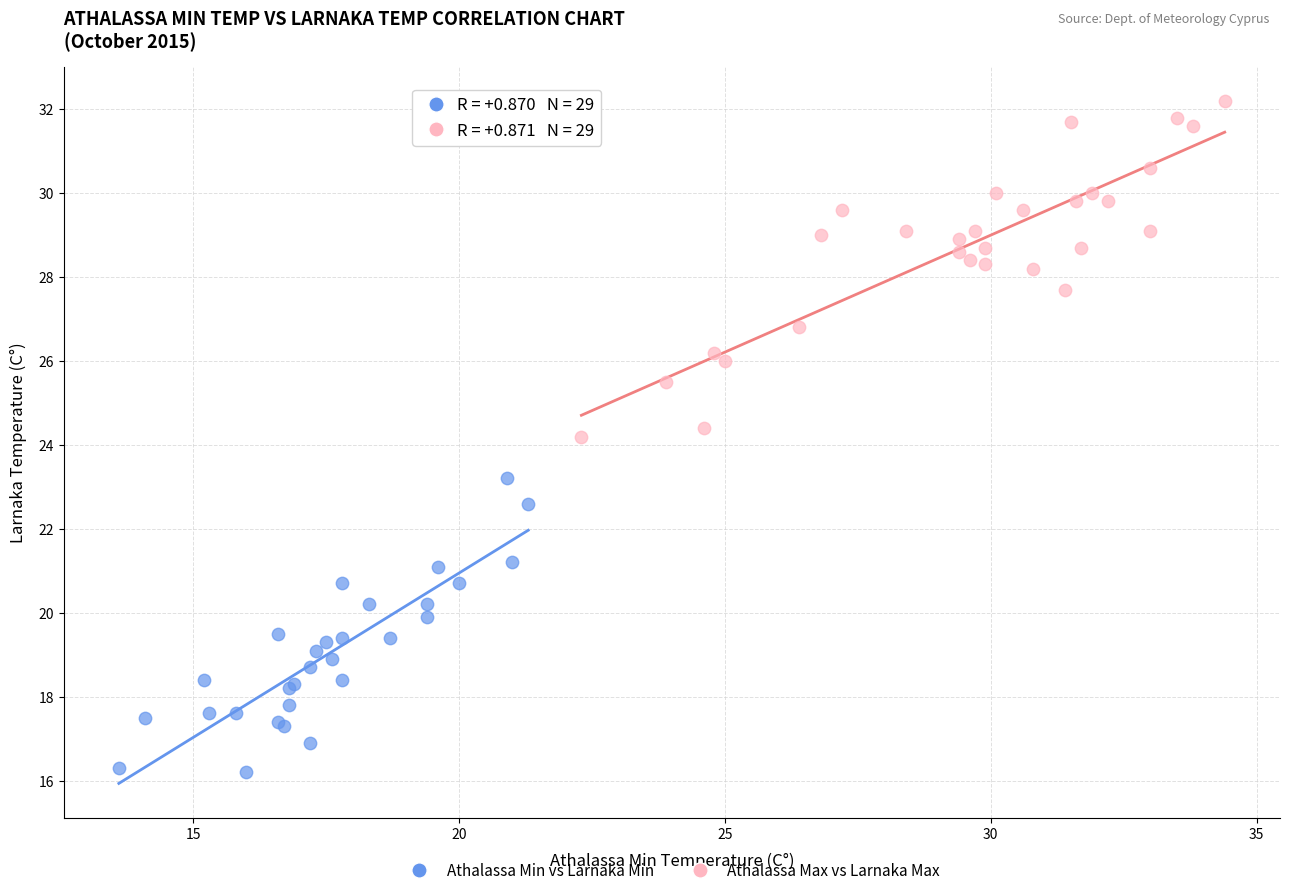

Which series has the largest Y range (max minus min)?

Athalassa Max vs Larnaka Max